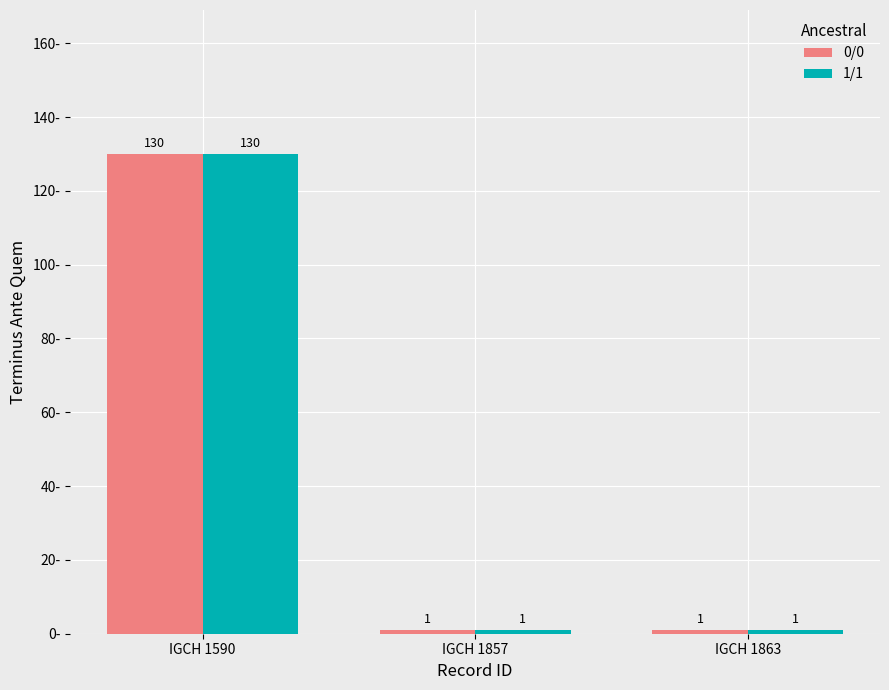

Reading left to right, what are all the values shown in this chart?

0/0: IGCH 1590=130	IGCH 1857=1	IGCH 1863=1
1/1: IGCH 1590=130	IGCH 1857=1	IGCH 1863=1